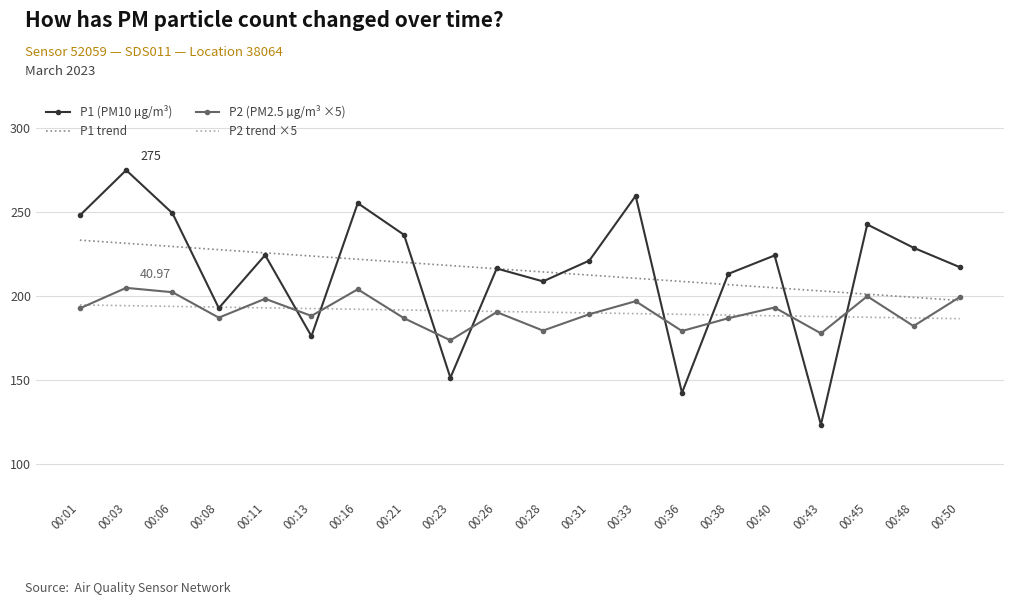

Is the value of P1 trend at 00:36 greater than the value of P1 (PM10 µg/m³) at 00:26?

No